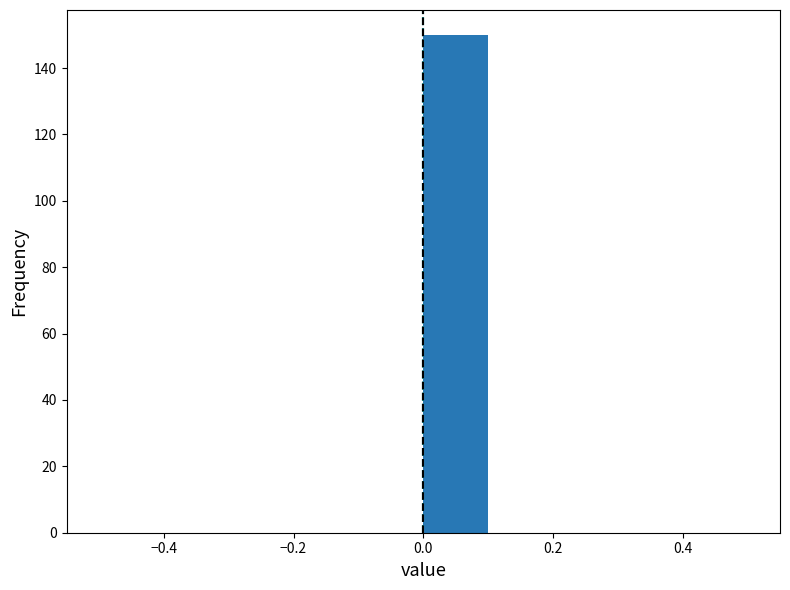

Reading left to right, transcribe this chart: for each bar, give the range it covers on the x-axis and its height. The values are not printed on the chart, so give them approximately, as read against the axis.

-0.5 to -0.4: 0
-0.4 to -0.3: 0
-0.3 to -0.2: 0
-0.2 to -0.1: 0
-0.1 to 0.0: 0
0.0 to 0.1: 150
0.1 to 0.2: 0
0.2 to 0.3: 0
0.3 to 0.4: 0
0.4 to 0.5: 0